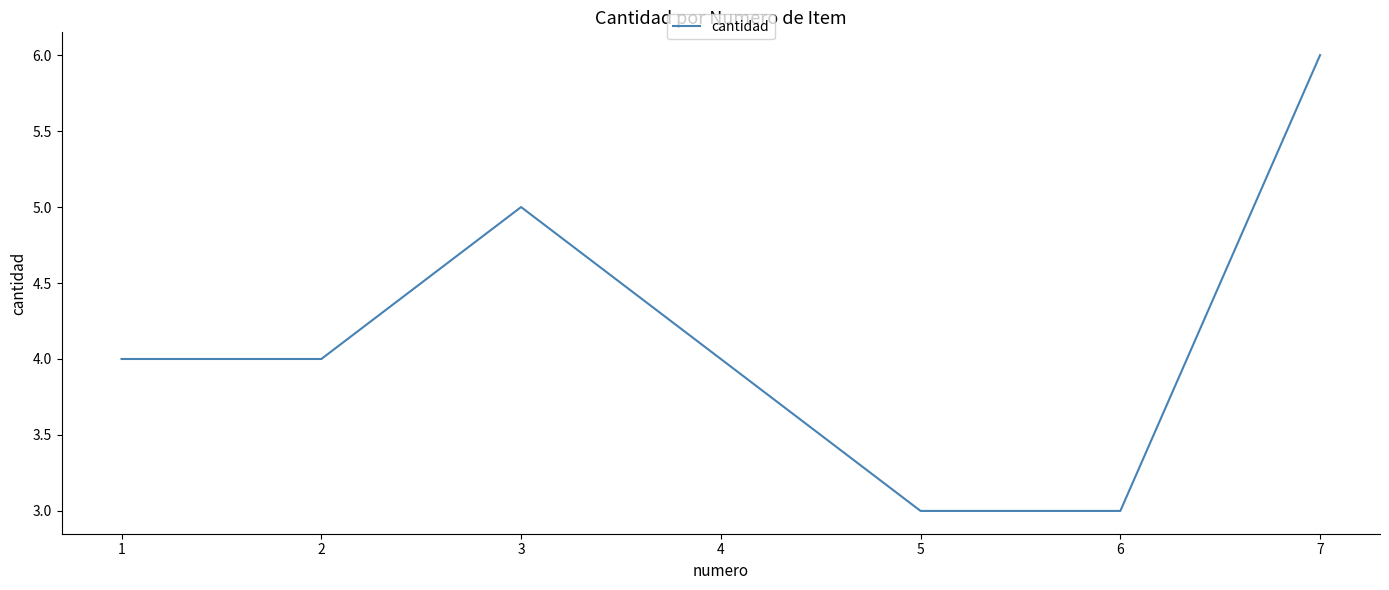

Reading left to right, transcribe all the data shown in this chart.

4	4	5	4	3	3	6